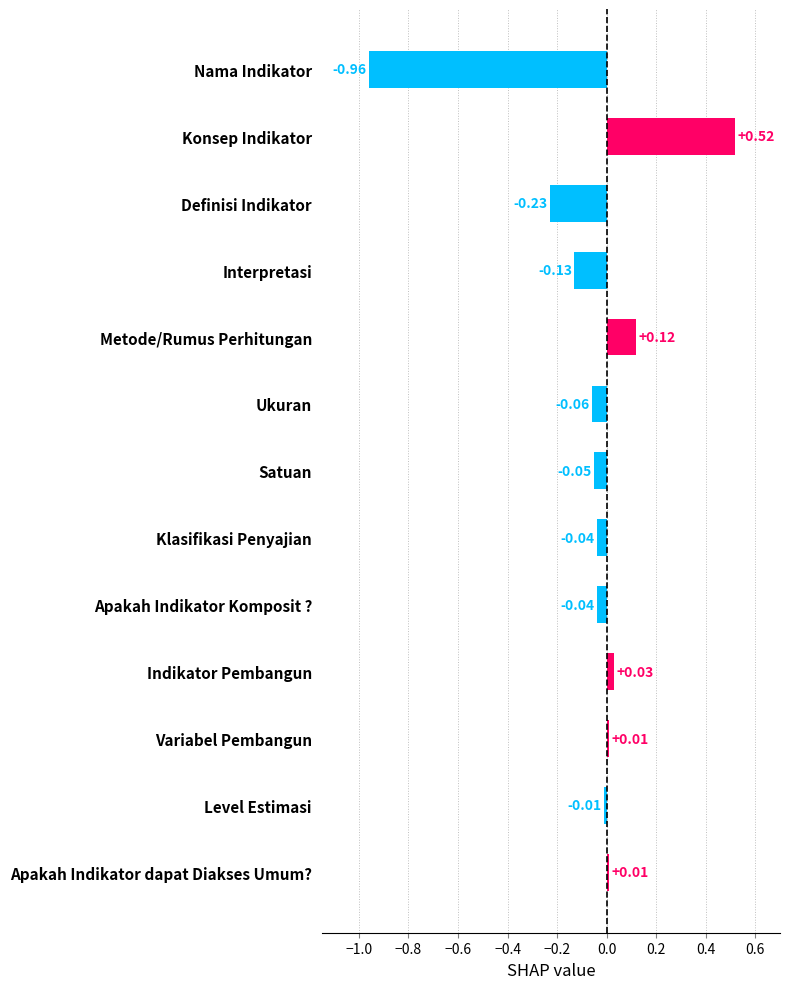

What is the change in value from Konsep Indikator to Ukuran?

-0.6